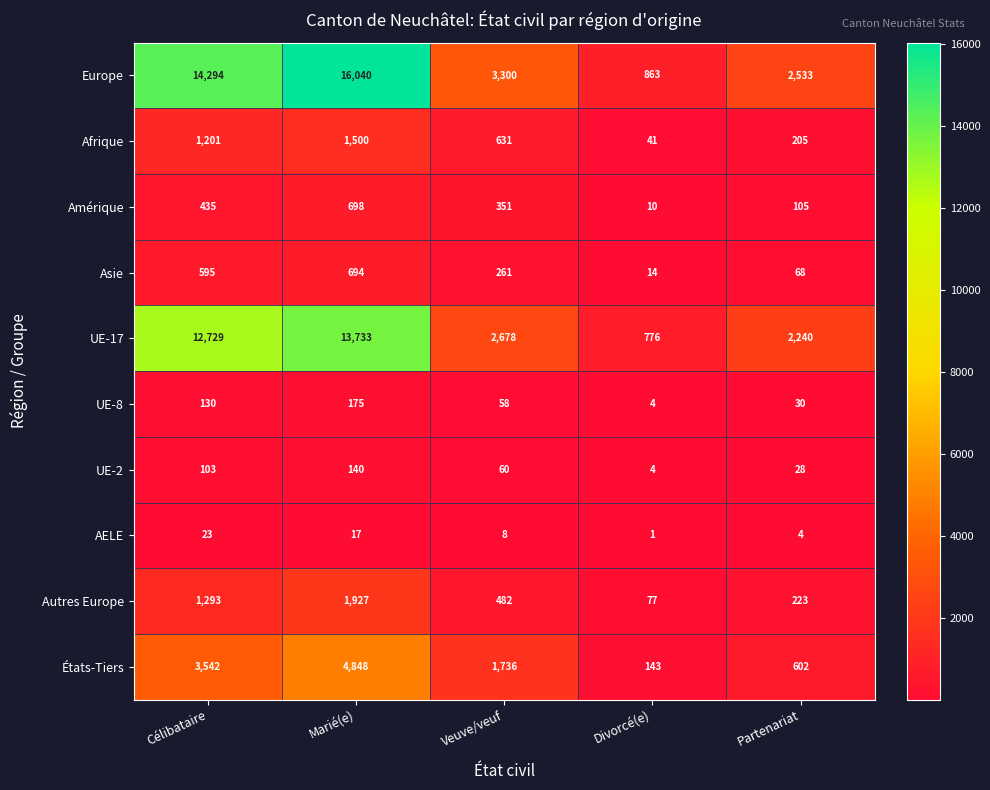

Which series has the largest total across all categories?

Europe